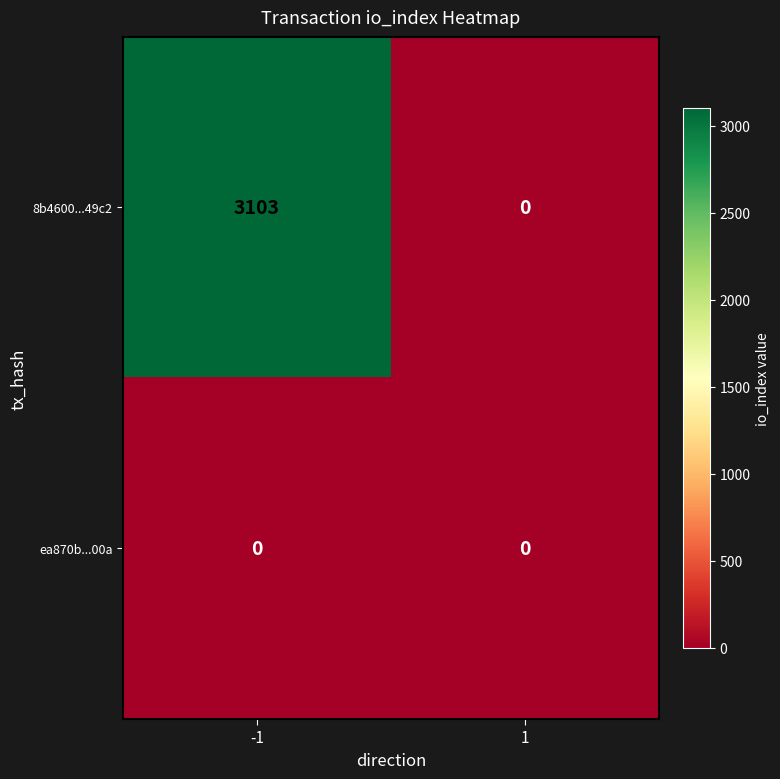

Reading right to left, list all the values displayed in this chart.

8b4600...49c2: 1=0	-1=3103
ea870b...00a: 1=0	-1=0